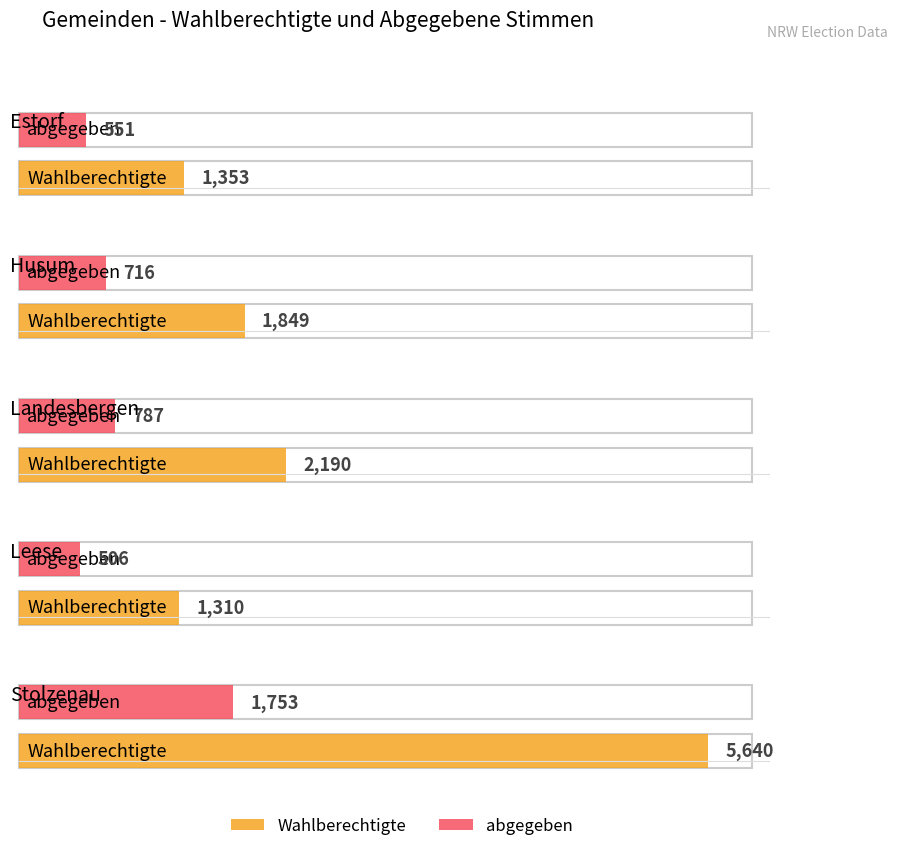

How many bars are there in each group?

2